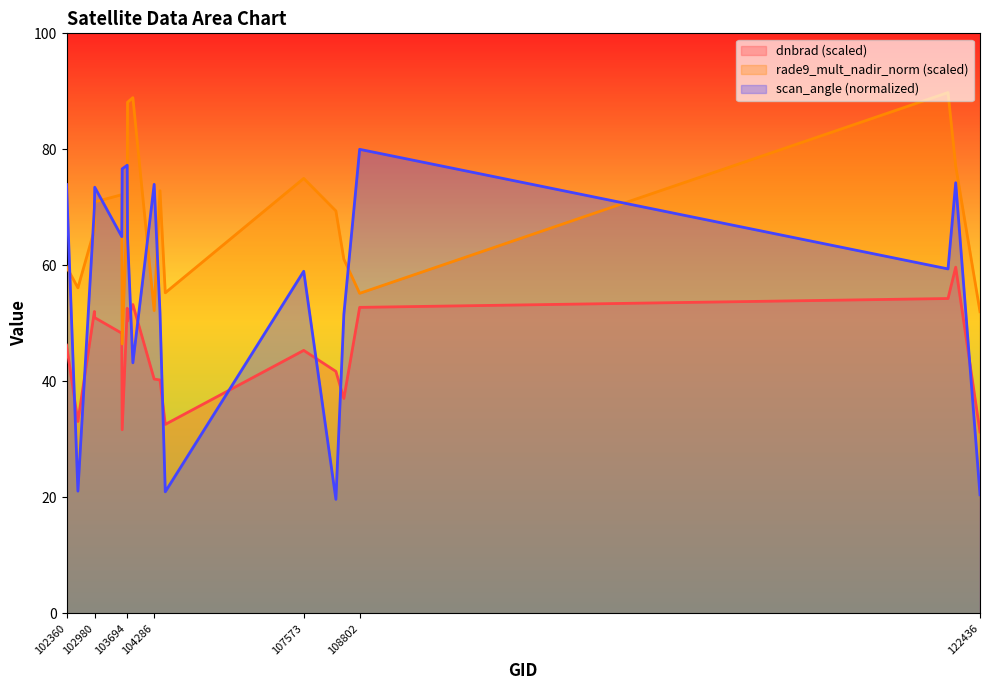

Rank the series at 102360 from lowest to highest value.

dnbrad (scaled), rade9_mult_nadir_norm (scaled), scan_angle (normalized)